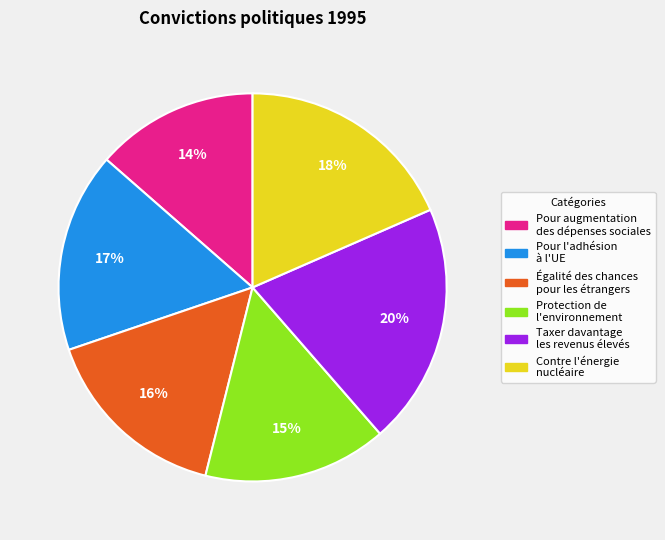

What percentage is the Contre l'énergie nucléaire slice, to the nearest percent?

18%